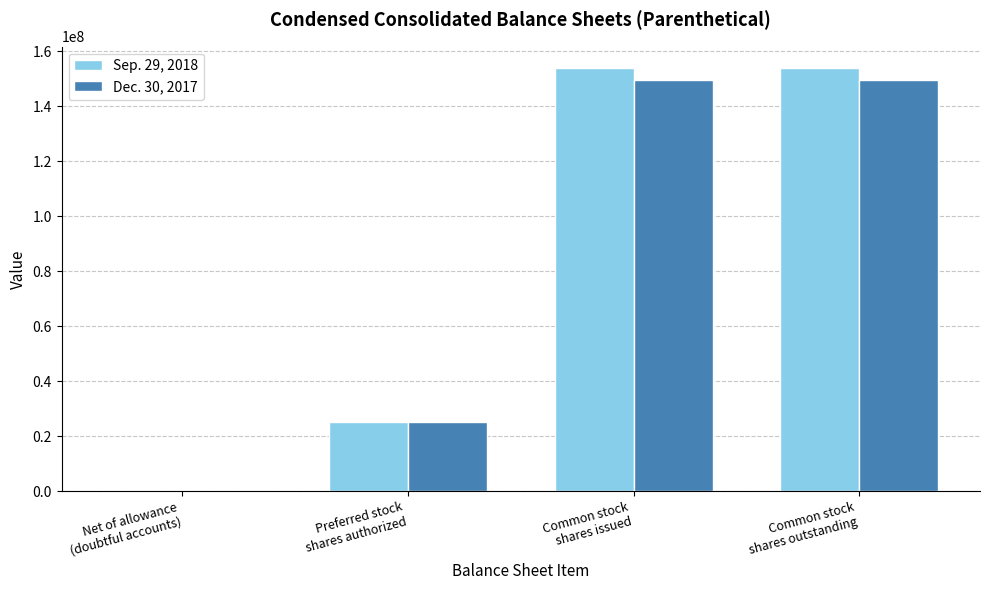

What is the maximum value shown in the chart?

153988000